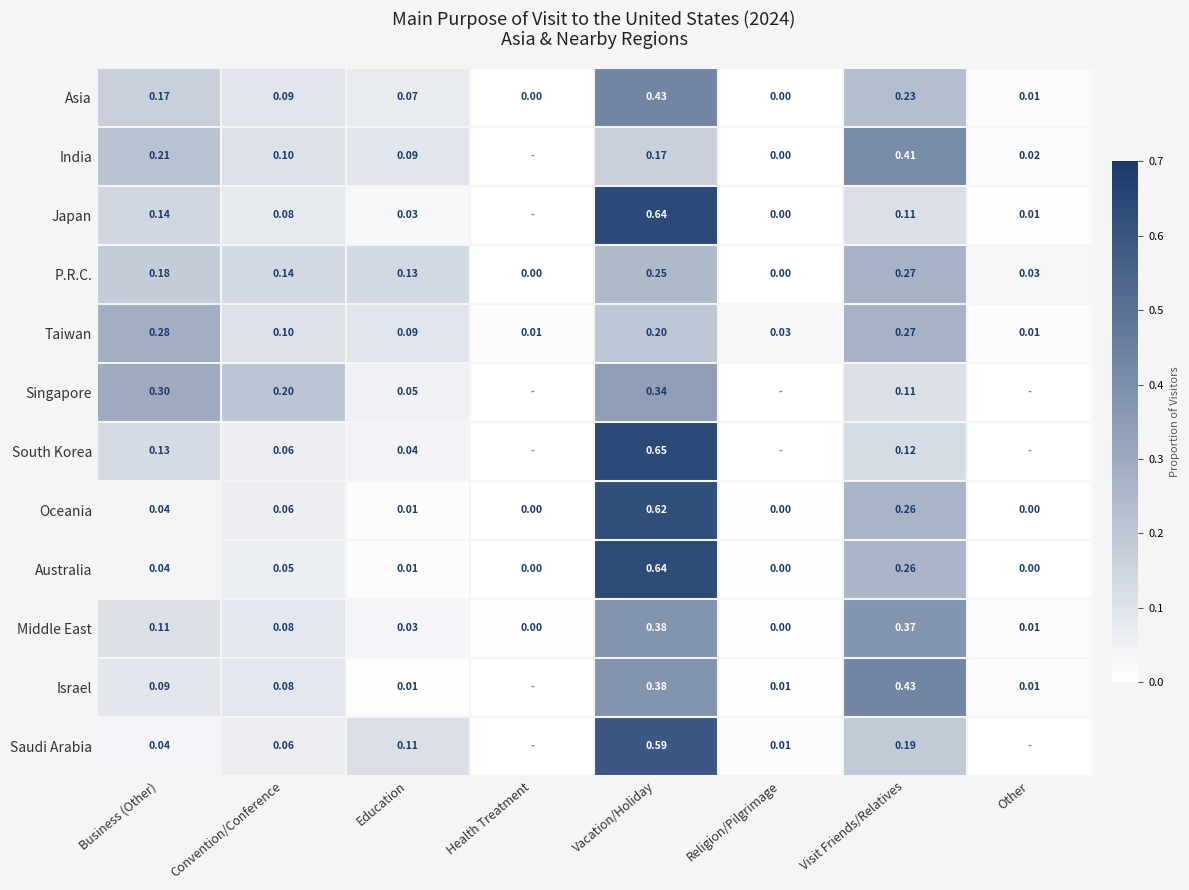

Is the value of Middle East at Religion/Pilgrimage greater than the value of Taiwan at Religion/Pilgrimage?

No